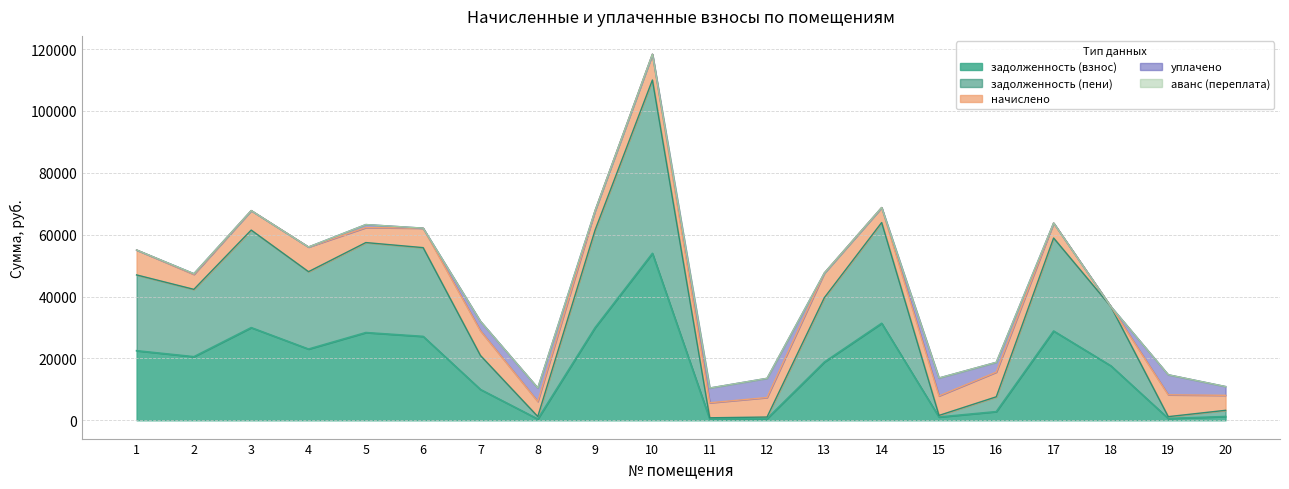

True or false: начислено has more than 2 points higher than both neighbors.

True